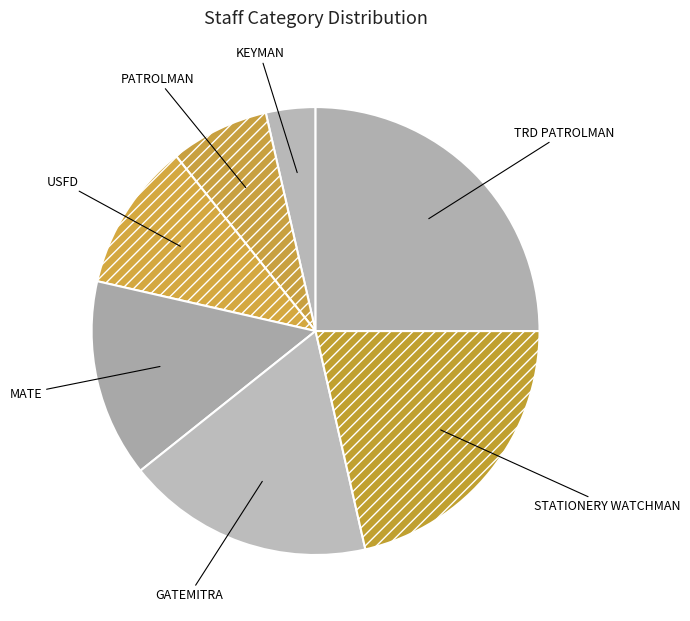

Which category has the biggest portion of the pie?

TRD PATROLMAN